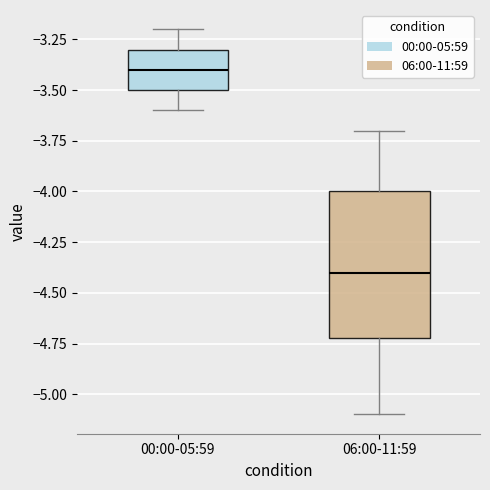

Where does the upper whisker of the box for 06:00-11:59 end on the y-axis? The values are not printed on the chart, so give them approximately, as read against the axis.

-3.7